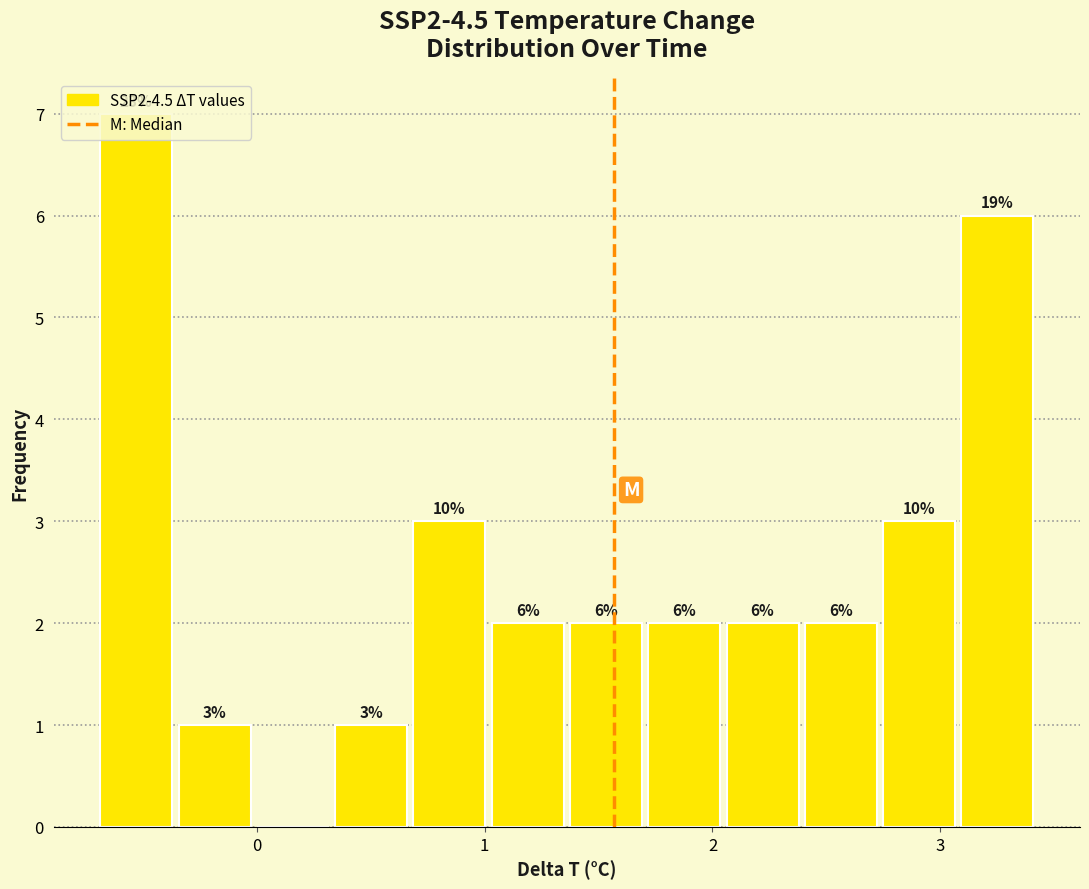

Read against the x-axis, roughly where is the centre of the tallest bar?

-0.5